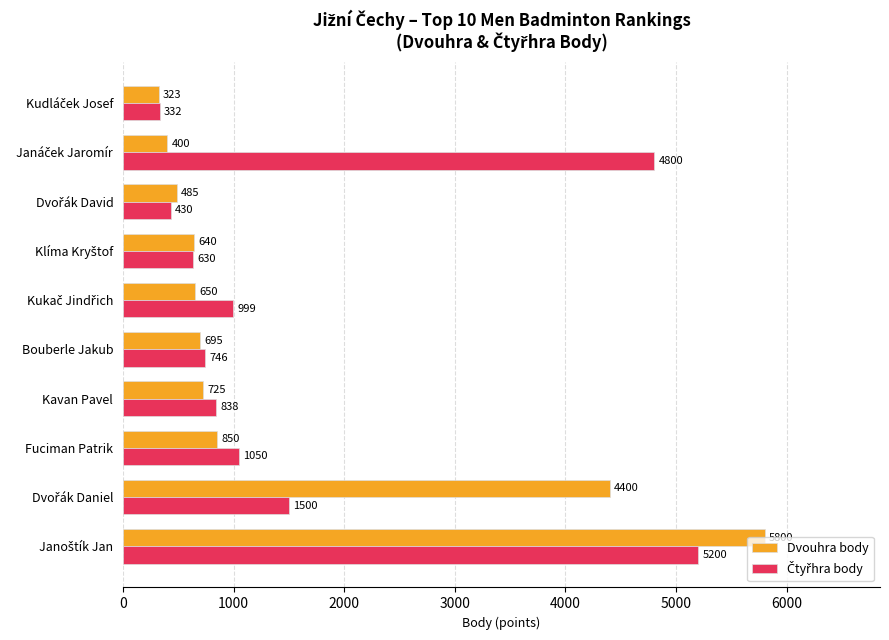

What is the difference between the maximum and minimum values in the Dvouhra body series?

5477